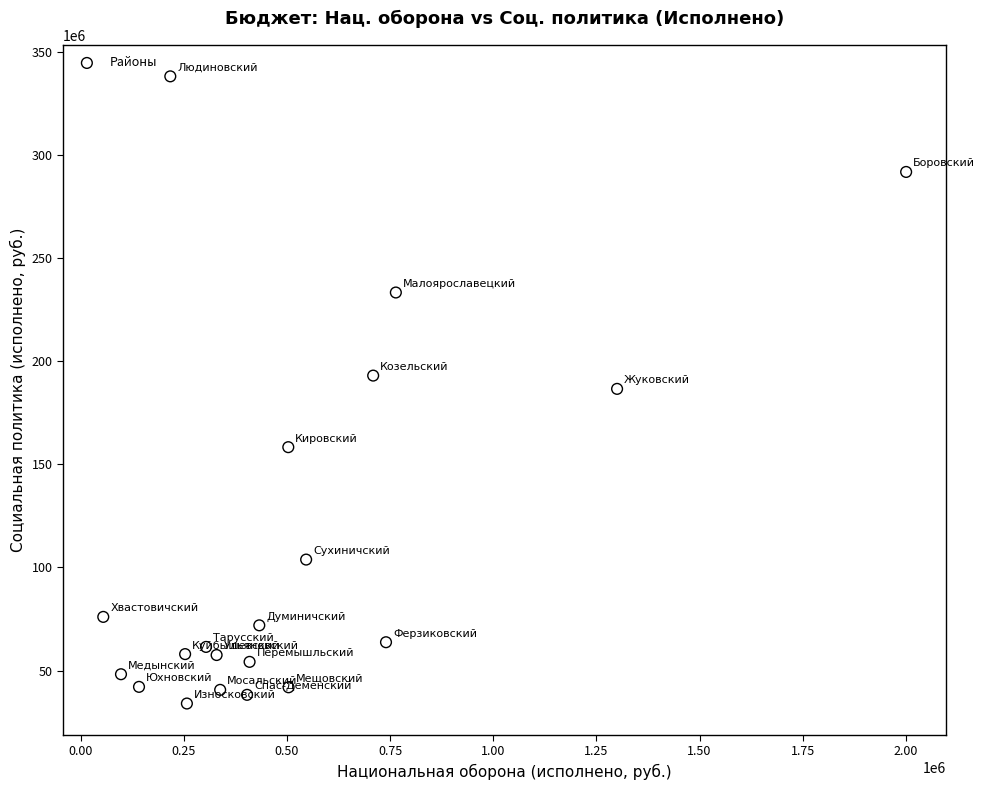

What is the range of Y values (max minus min)?

304083812.5